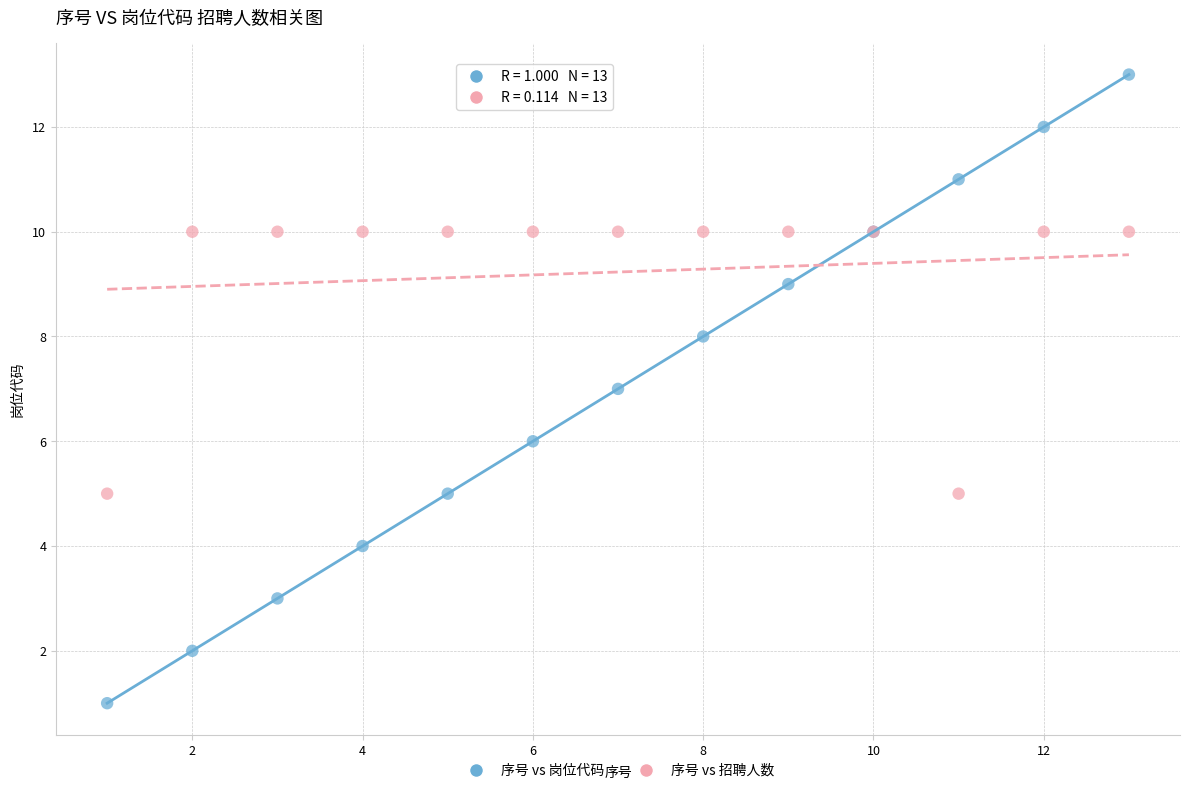

What is the X range (max minus min) for the scatter plot?

12